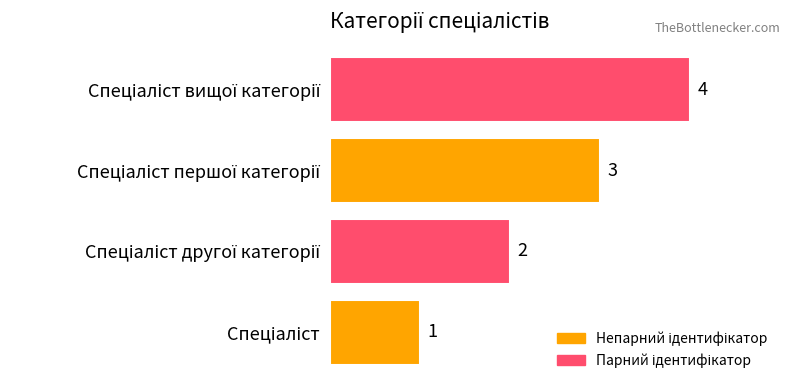

What is the greatest value displayed?

4